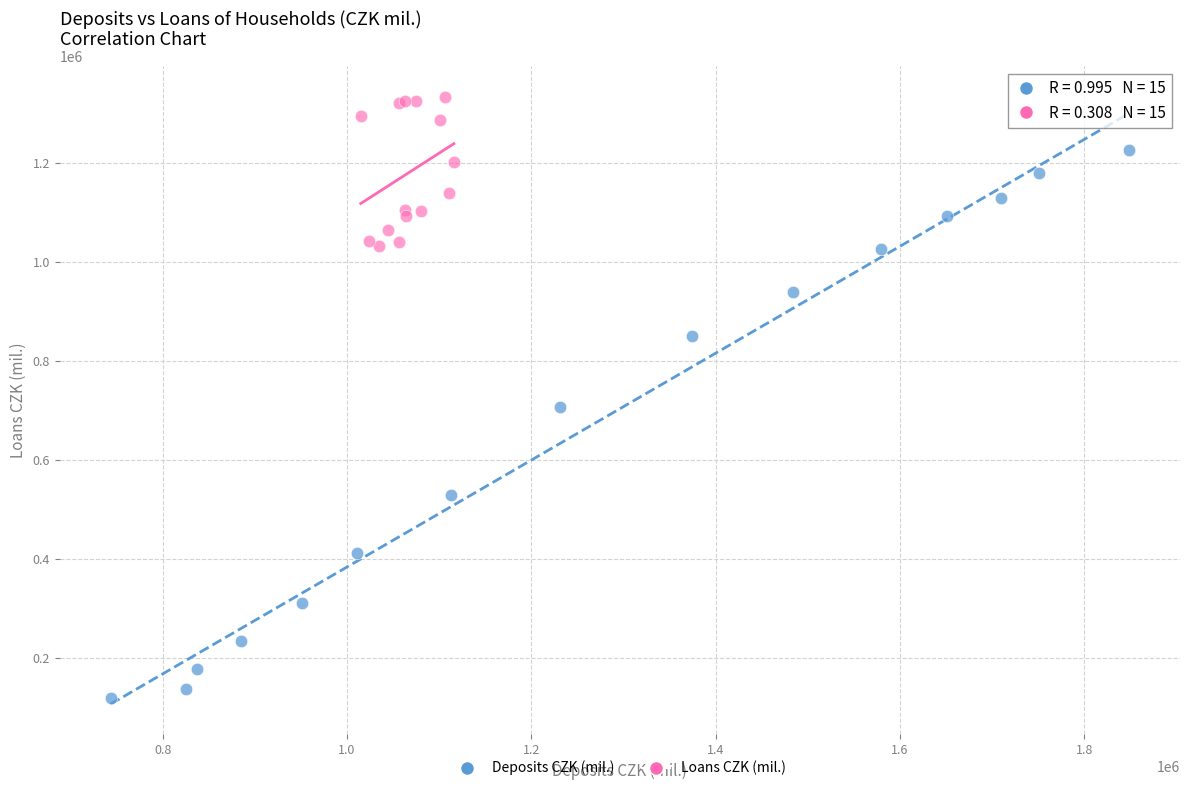

Which series has the largest Y range (max minus min)?

Deposits CZK (mil.)